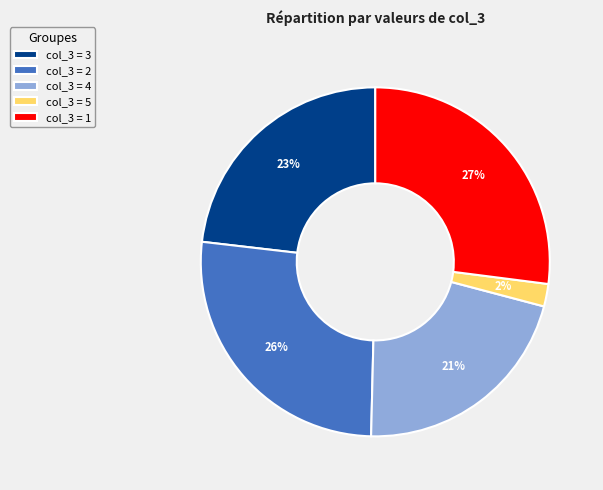

Is there any slice that represents more than half of the pie?

No